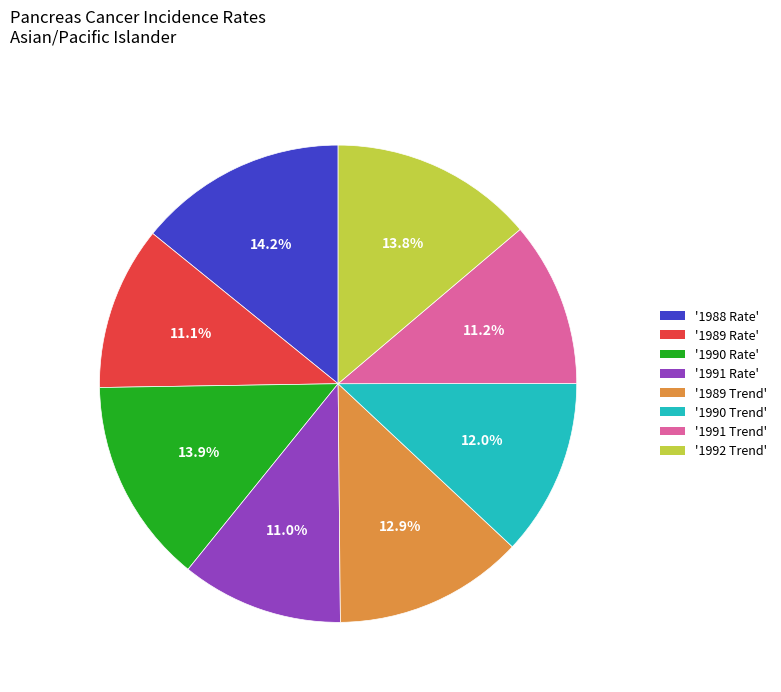

Is there a majority slice in this chart?

No